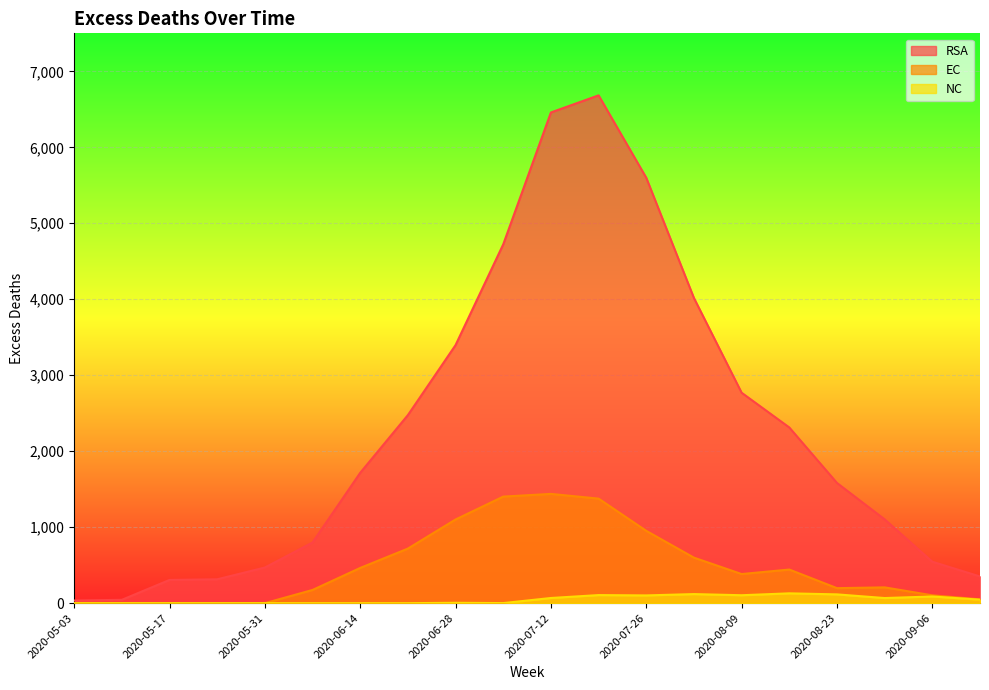

How many interior local peaks does the RSA series have?

1